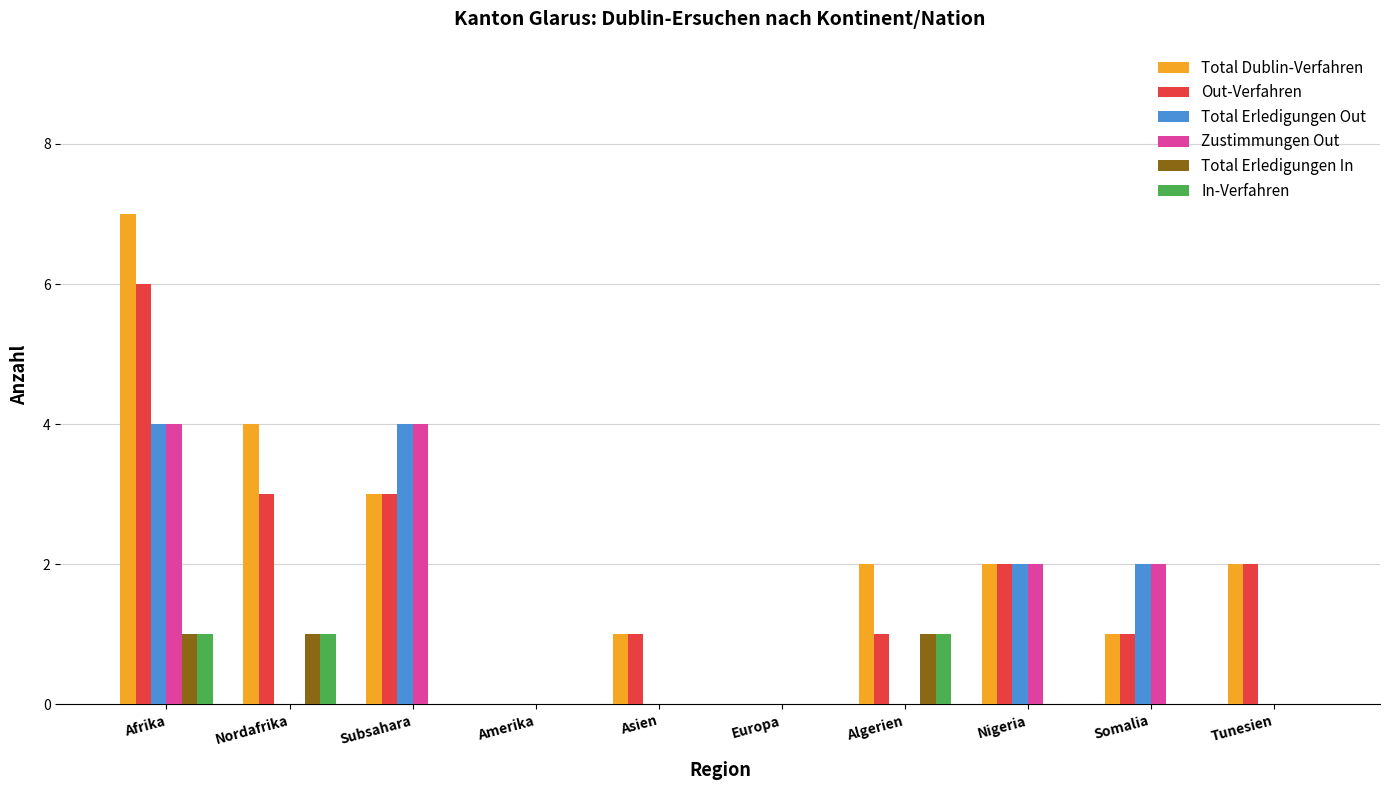

How many series are shown in this chart?

6